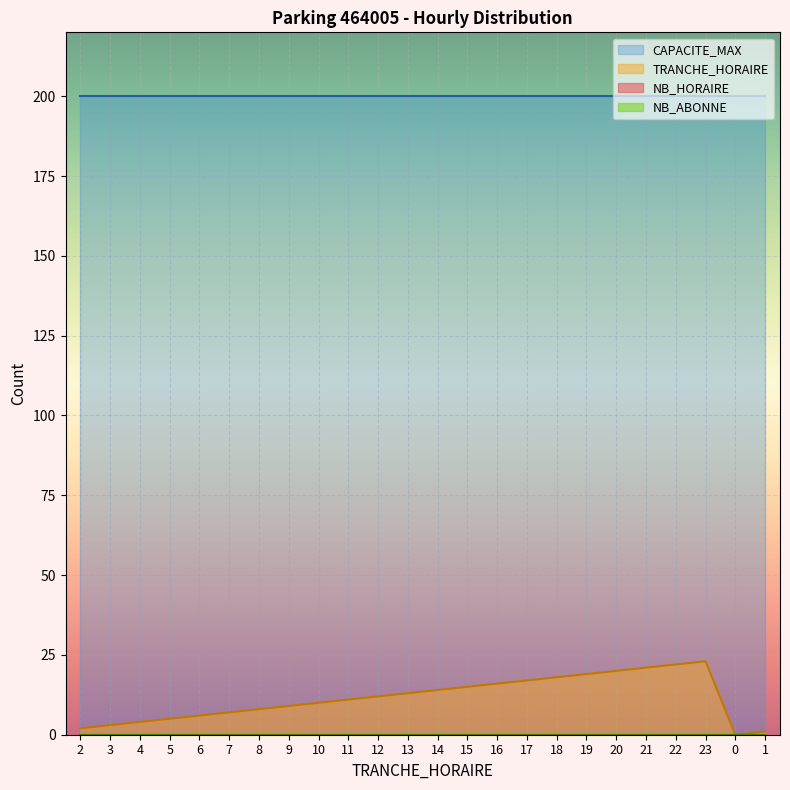

Reading left to right, list all the values displayed in this chart.

TRANCHE_HORAIRE: 2	3	4	5	6	7	8	9	10	11	12	13	14	15	16	17	18	19	20	21	22	23	0	1
NB_HORAIRE: 0	0	0	0	0	0	0	0	0	0	0	0	0	0	0	0	0	0	0	0	0	0	0	0
NB_ABONNE: 0	0	0	0	0	0	0	0	0	0	0	0	0	0	0	0	0	0	0	0	0	0	0	0
CAPACITE_MAX: 200	200	200	200	200	200	200	200	200	200	200	200	200	200	200	200	200	200	200	200	200	200	200	200